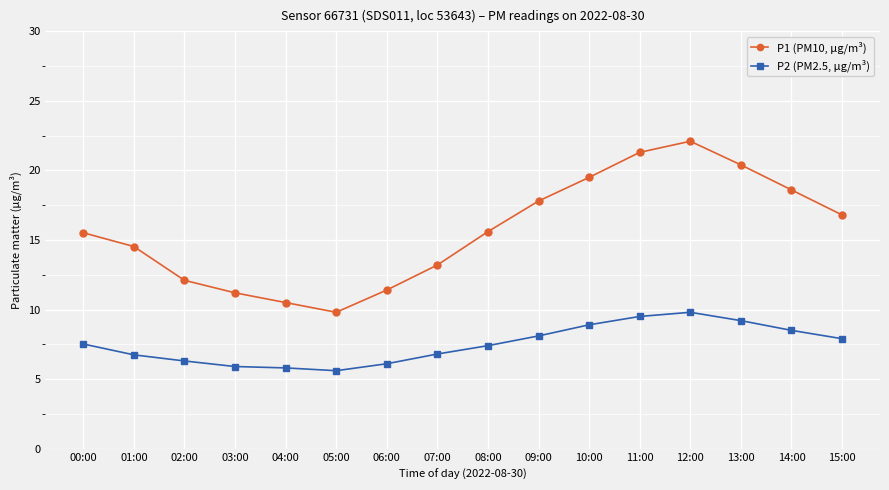

What is the maximum value shown in the chart?

22.1